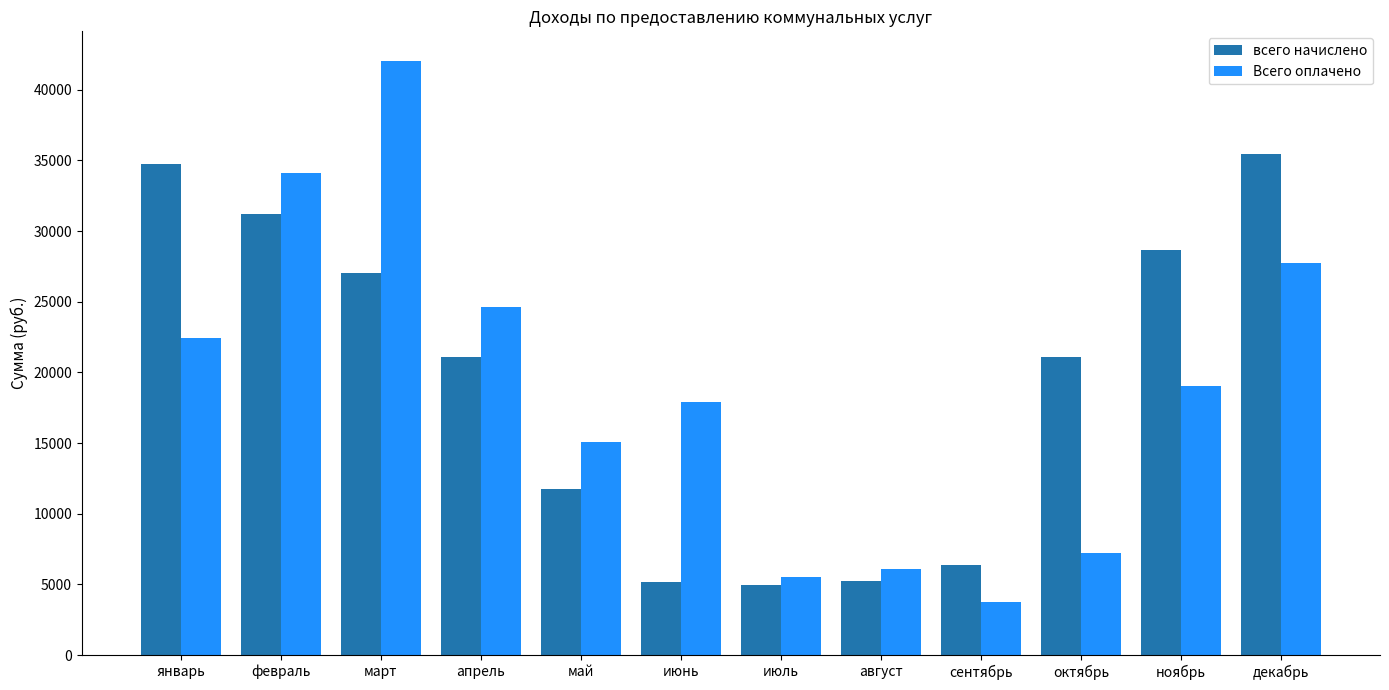

Does the chart contain stacked bars?

No